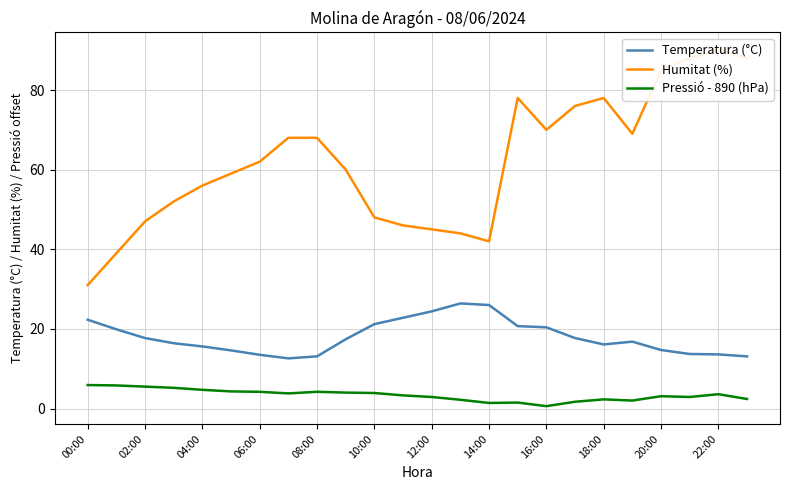

Rank the series by their average value, from highest to lowest.

Humitat (%), Temperatura (°C), Pressió - 890 (hPa)